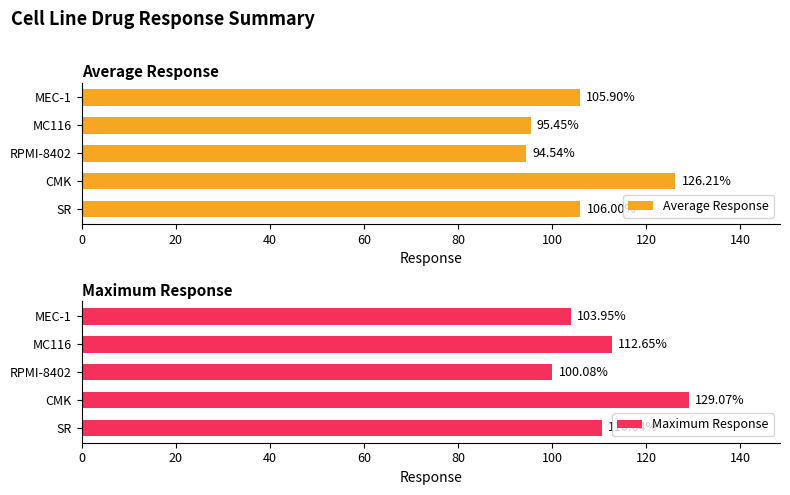

List the labels in order of Maximum Response value, largest first.

CMK, MC116, SR, MEC-1, RPMI-8402